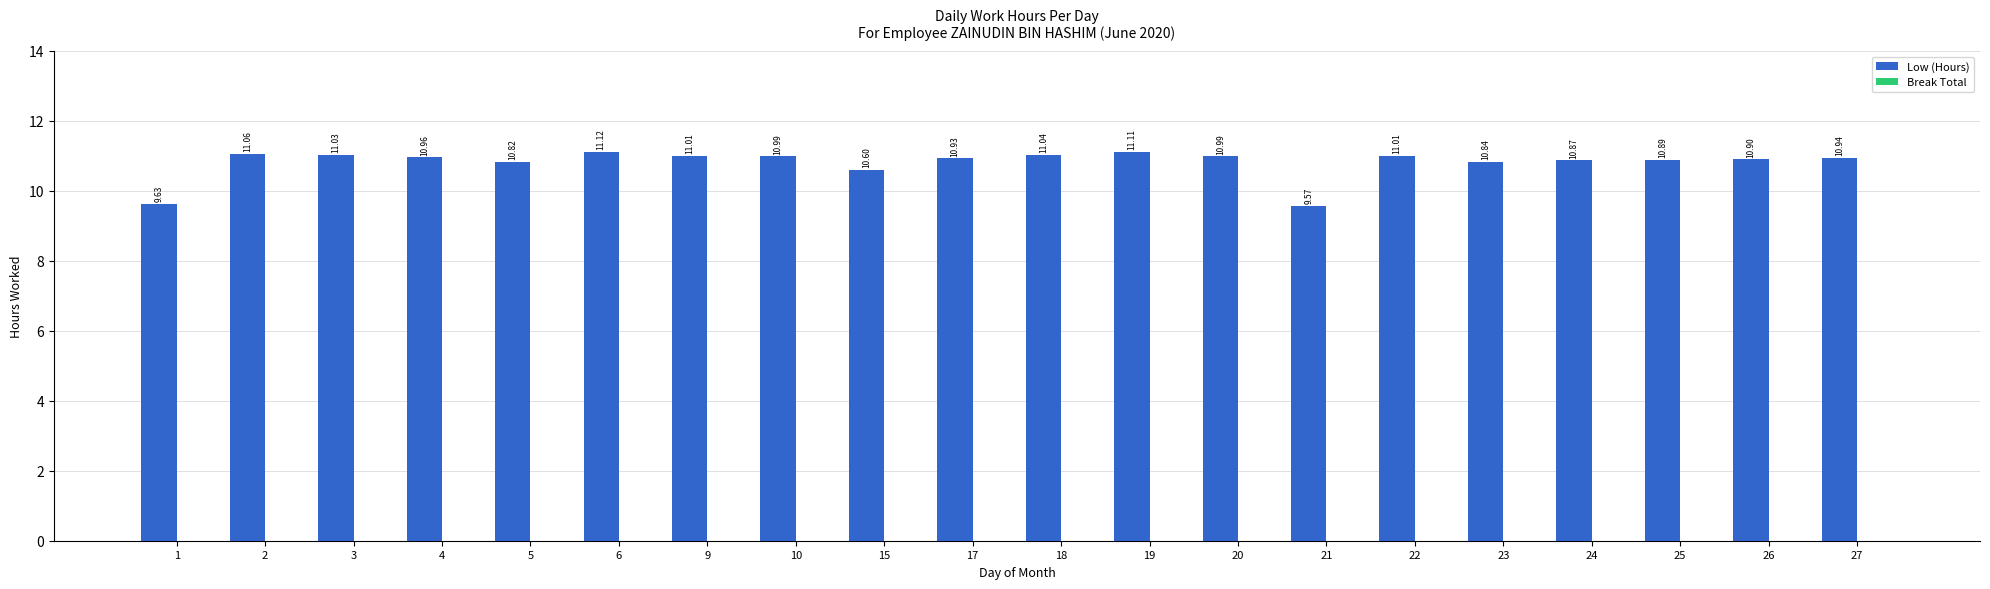

What is the difference between the maximum and second lowest values?

1.5